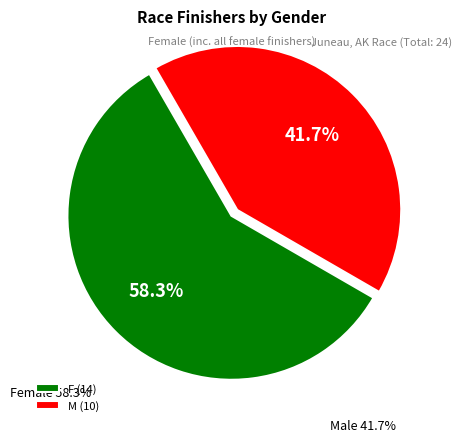

Does F account for over 50% of the chart?

Yes